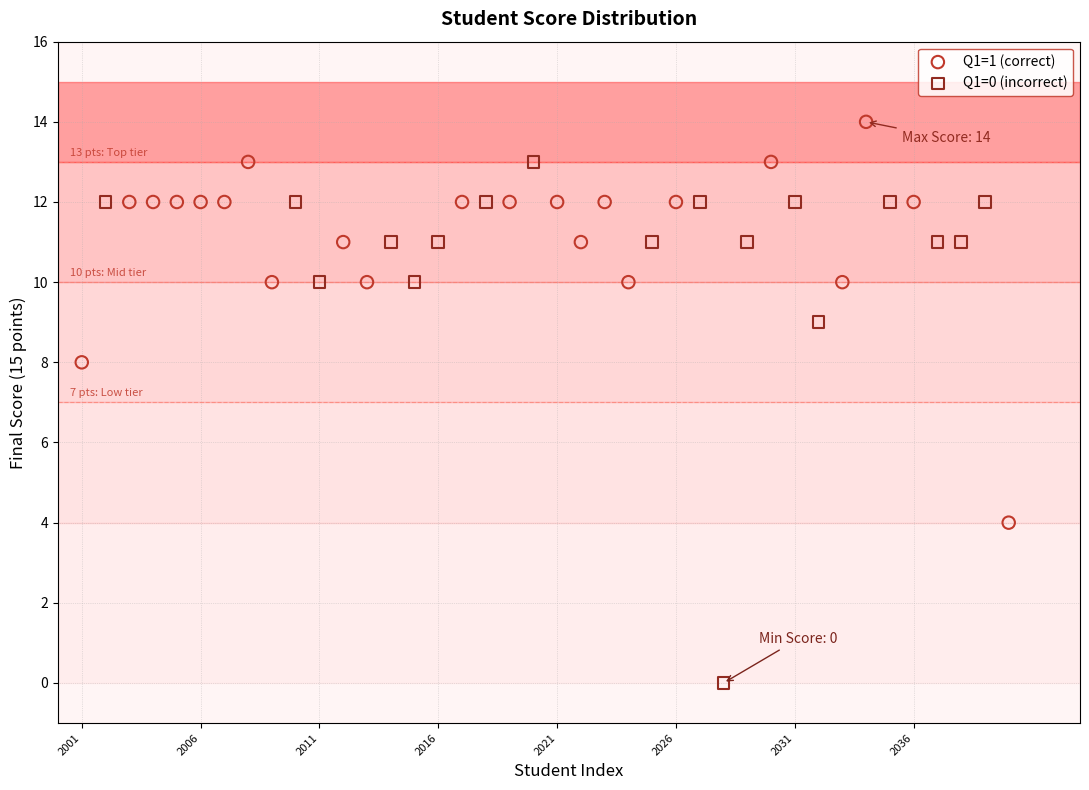

What are all the series names shown in the legend?

Q1=1 (correct), Q1=0 (incorrect)